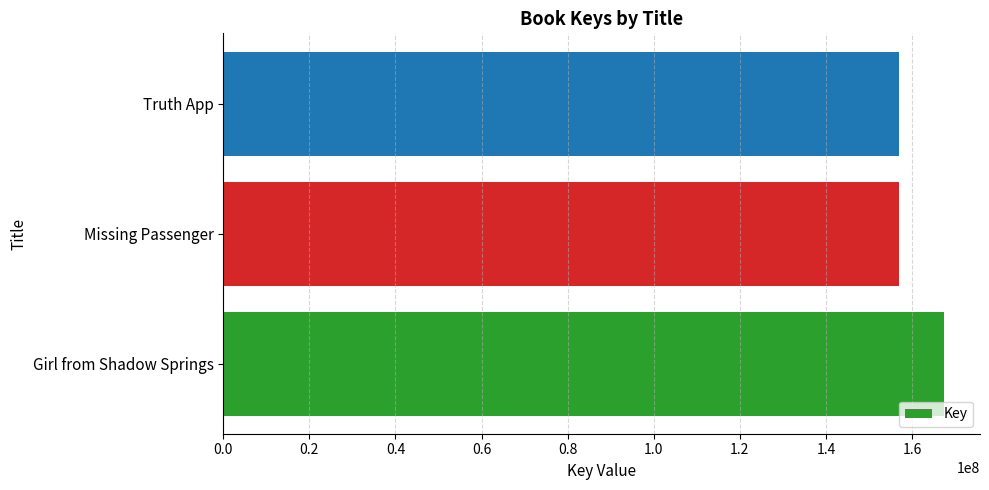

What is the average value?

160480028